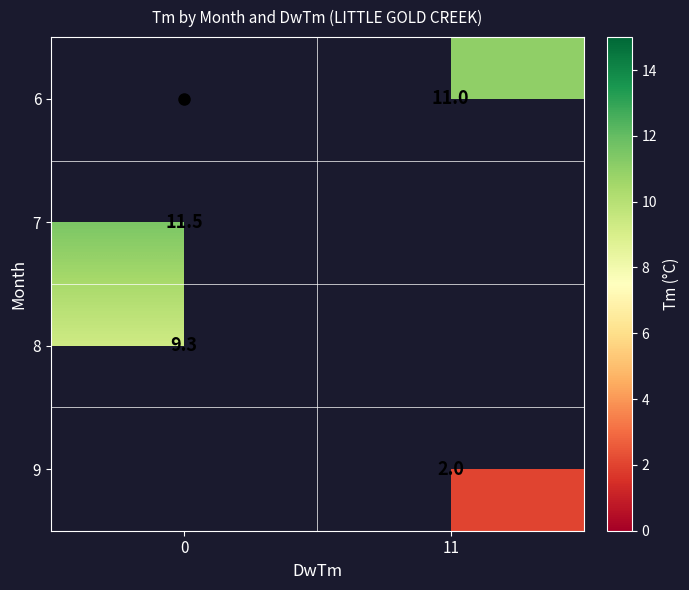

What is the spread (max minus min) of values at 11?

9.0